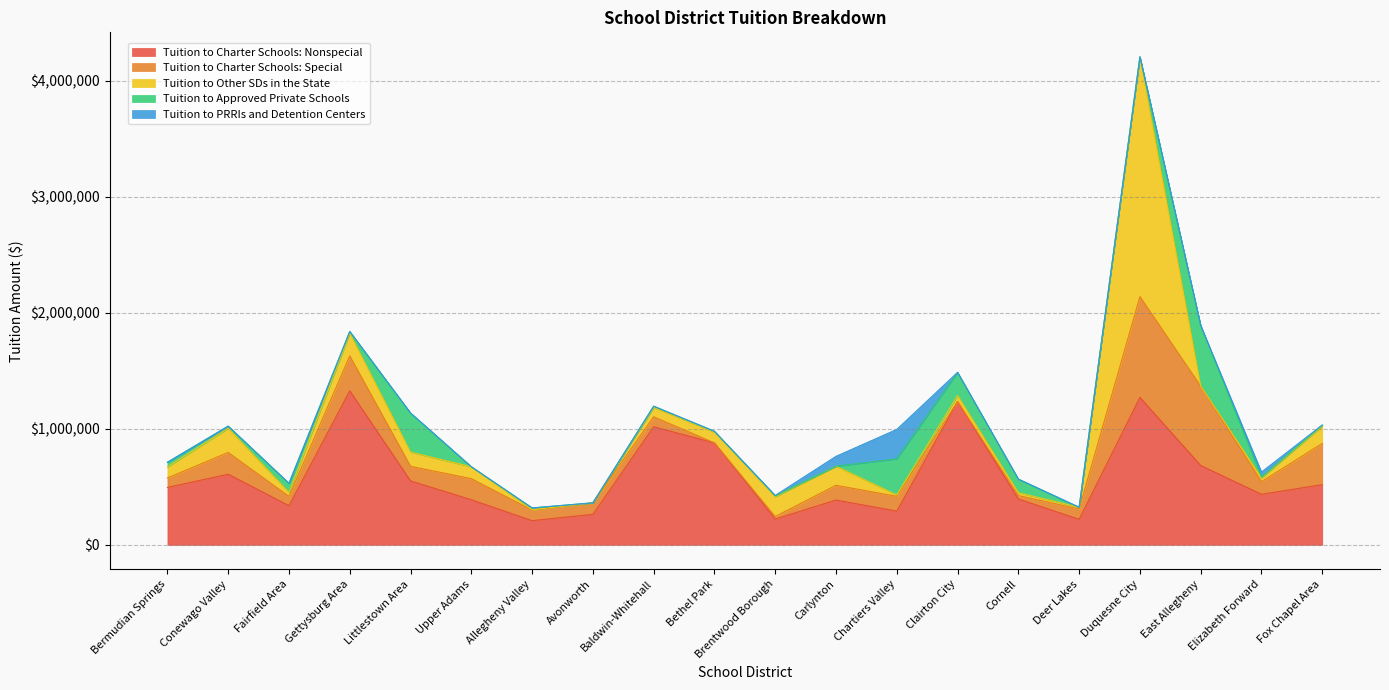

What is the approximate value of Tuition to Other SDs in the State at Clairton City?

51389.0